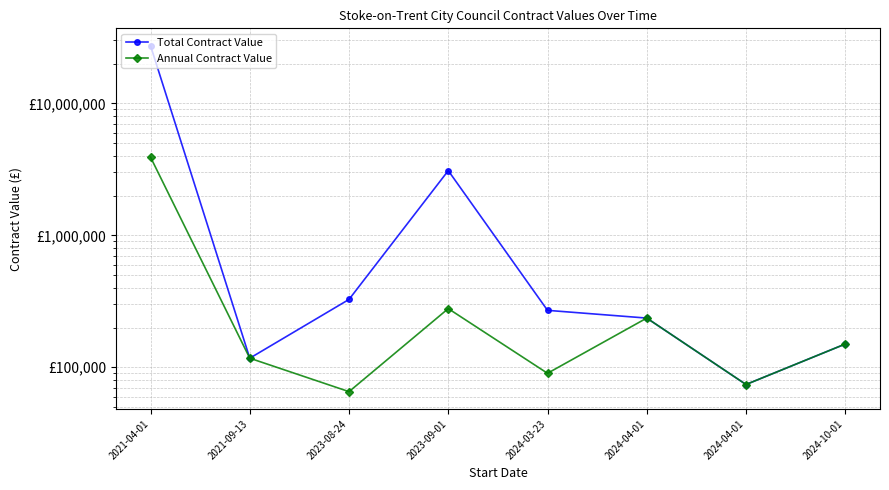

The Total Contract Value series shows 235900.0 at 2024-04-01. True or false?

True